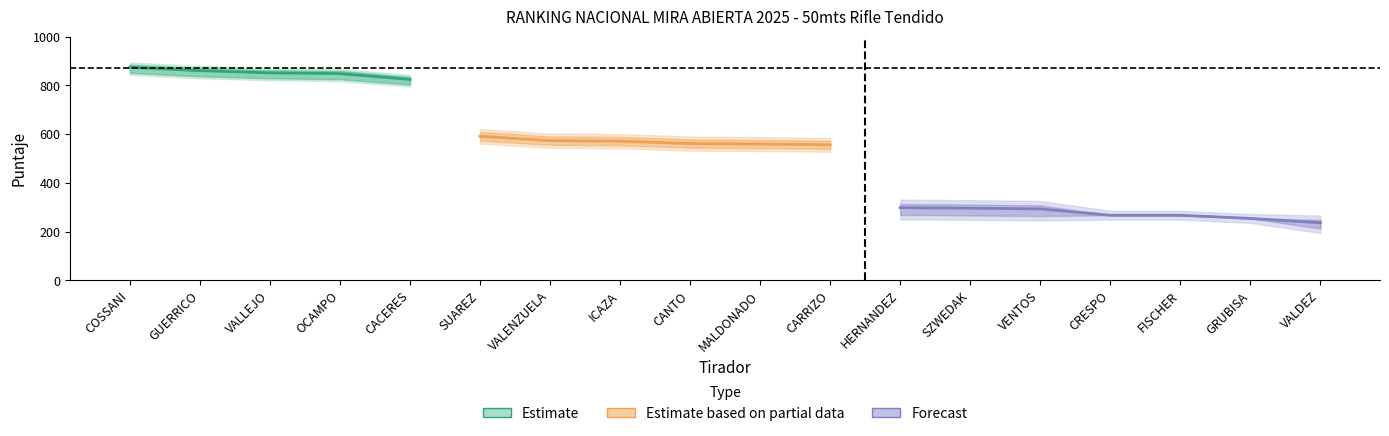

What is the label of the 14th point from the left?

VENTOS